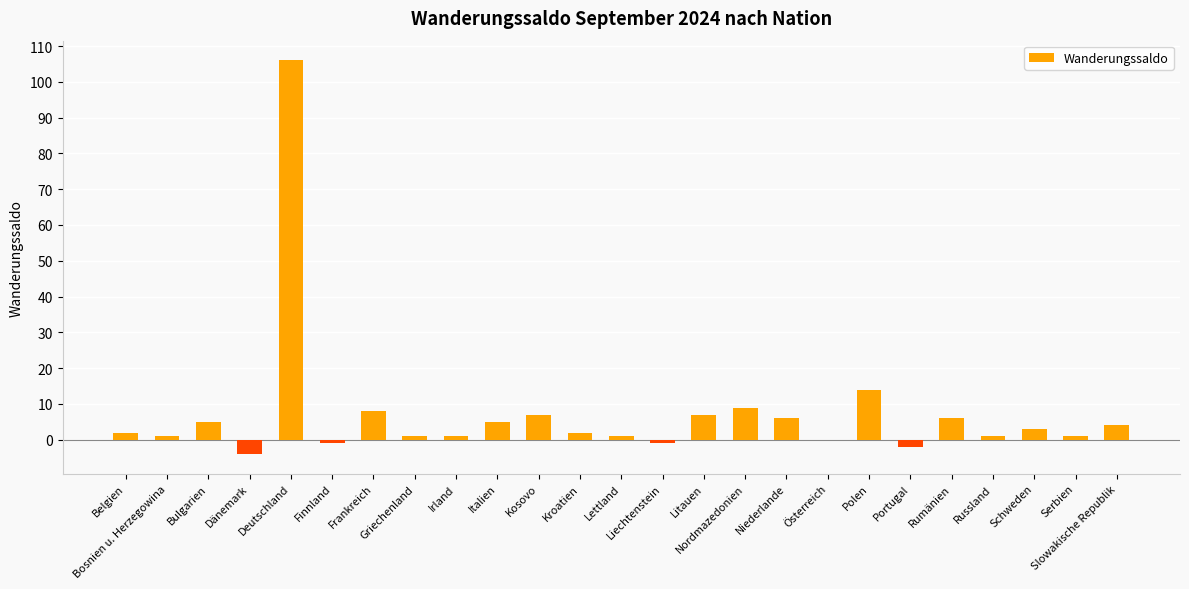

Reading left to right, what are all the values shown in this chart?

Belgien=2	Bosnien u. Herzegowina=1	Bulgarien=5	Dänemark=-4	Deutschland=106	Finnland=-1	Frankreich=8	Griechenland=1	Irland=1	Italien=5	Kosovo=7	Kroatien=2	Lettland=1	Liechtenstein=-1	Litauen=7	Nordmazedonien=9	Niederlande=6	Österreich=0	Polen=14	Portugal=-2	Rumänien=6	Russland=1	Schweden=3	Serbien=1	Slowakische Republik=4